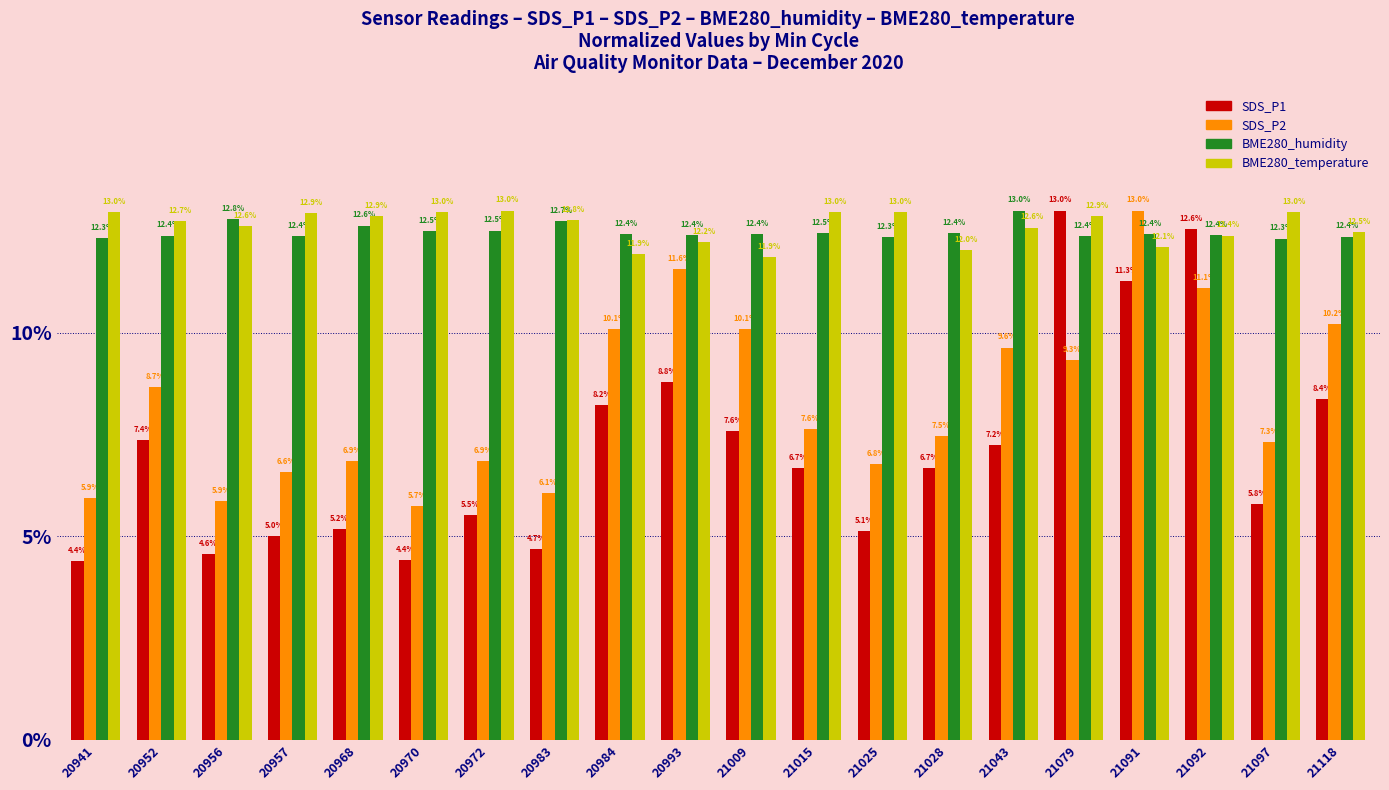

How many data points does each series have?

20